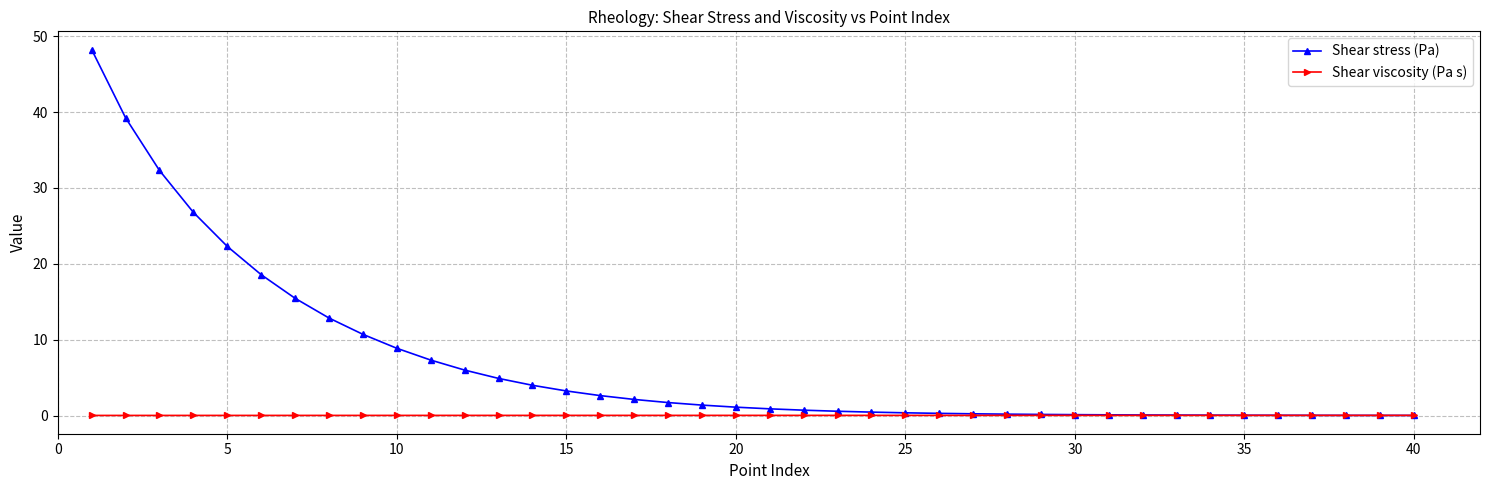

What is the greatest value displayed?

48.2